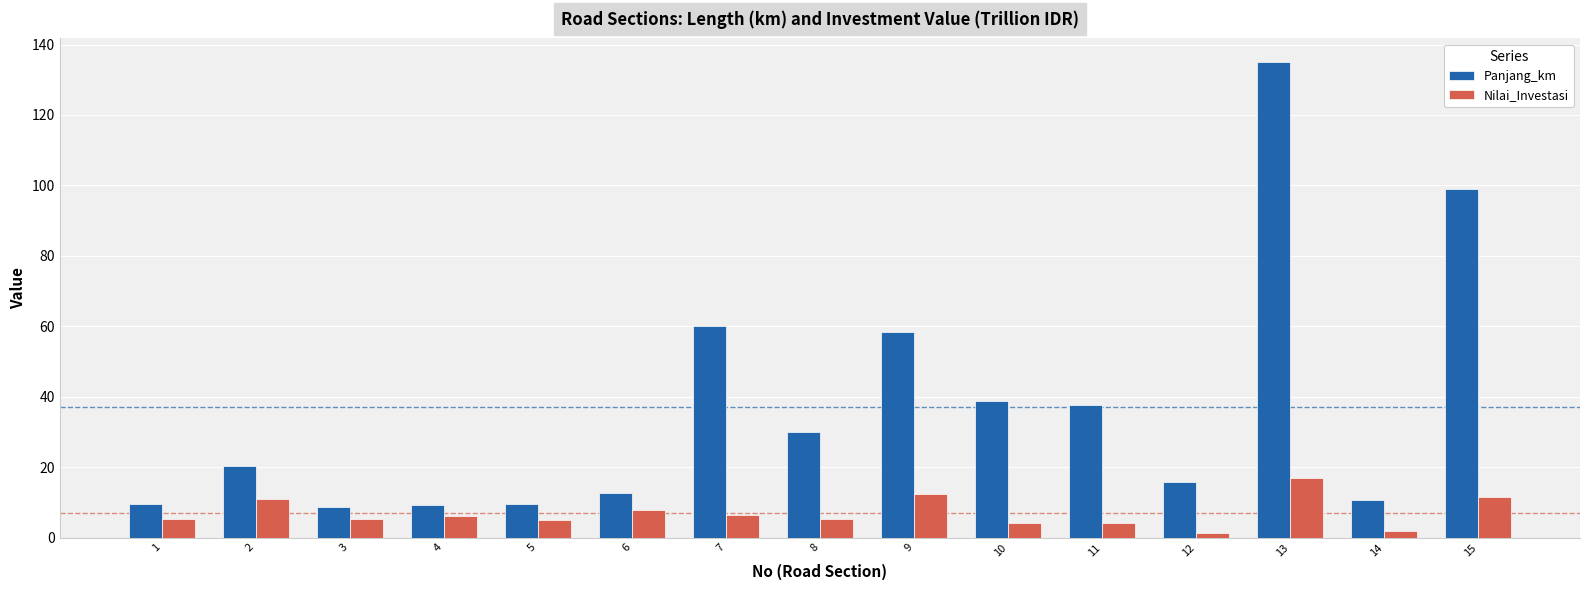

Is it true that Panjang_km equals 30.0 at 8?

True